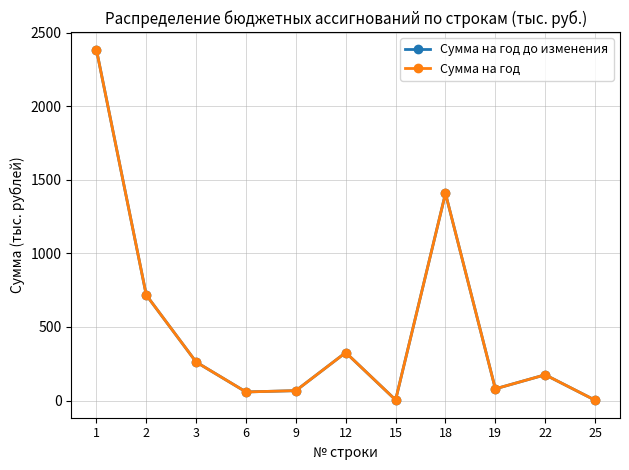

True or false: Сумма на год до изменения and Сумма на год intersect in this chart.

False